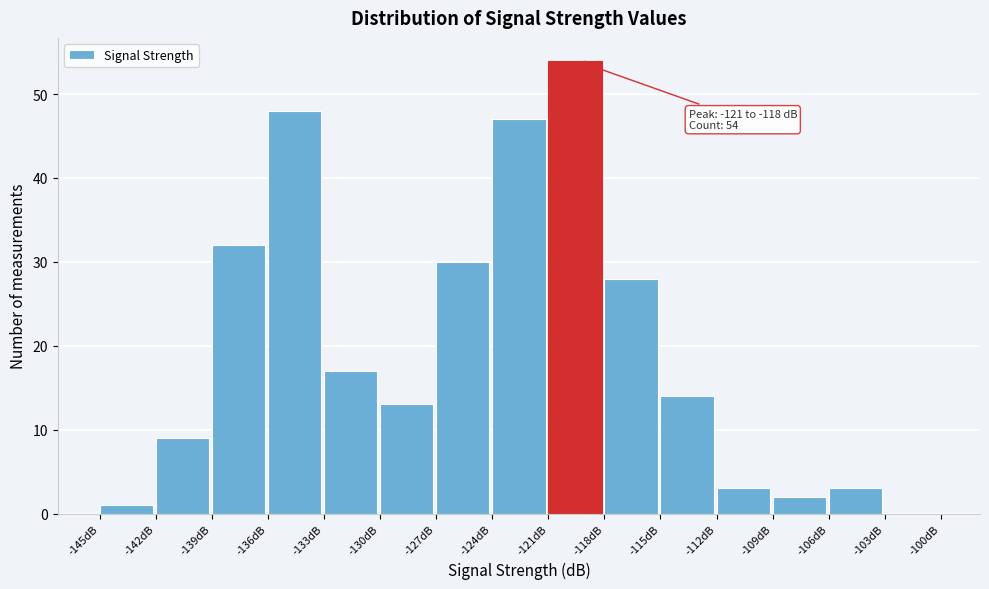

Which range on the x-axis has the tallest bar?

-121 to -118